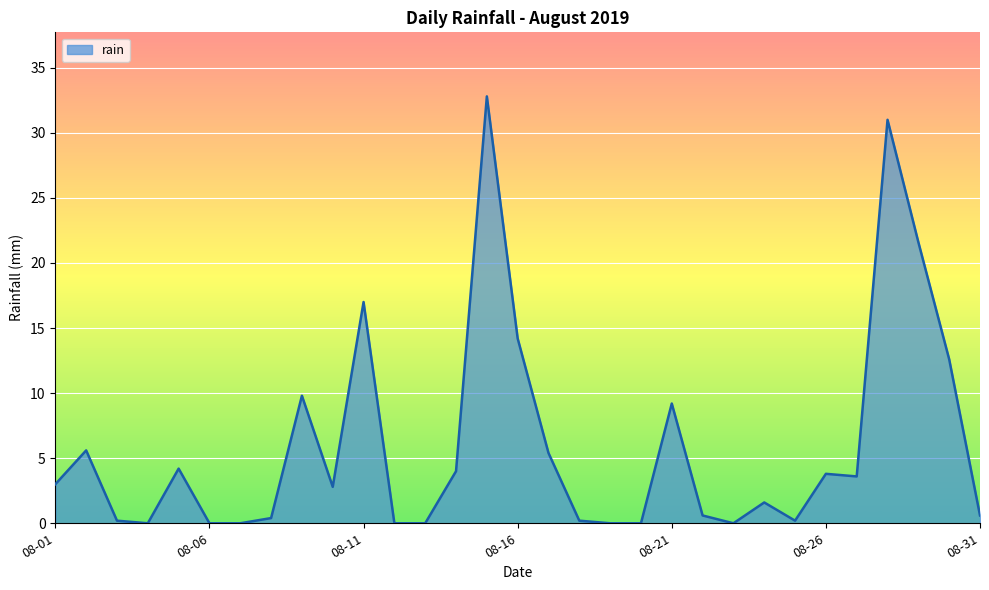

Reading right to left, list all the values displayed in this chart.

0.6	12.6	21.6	31.0	3.6	3.8	0.2	1.6	0.0	0.6	9.2	0.0	0.0	0.2	5.4	14.2	32.8	4.0	0.0	0.0	17.0	2.8	9.8	0.4	0.0	0.0	4.2	0.0	0.2	5.6	3.0